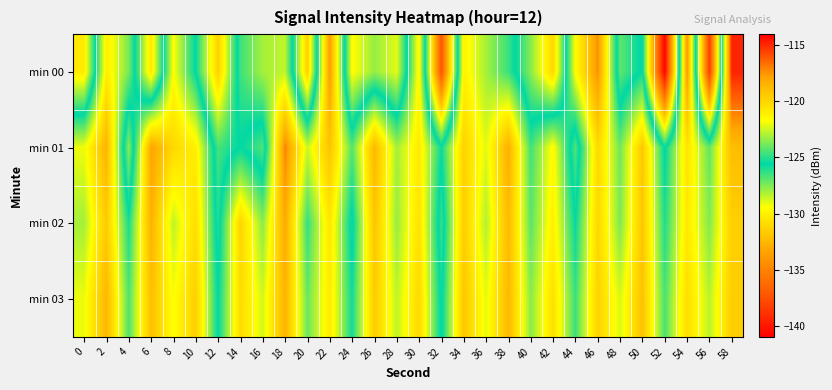

What is the smallest value displayed?

-140.9